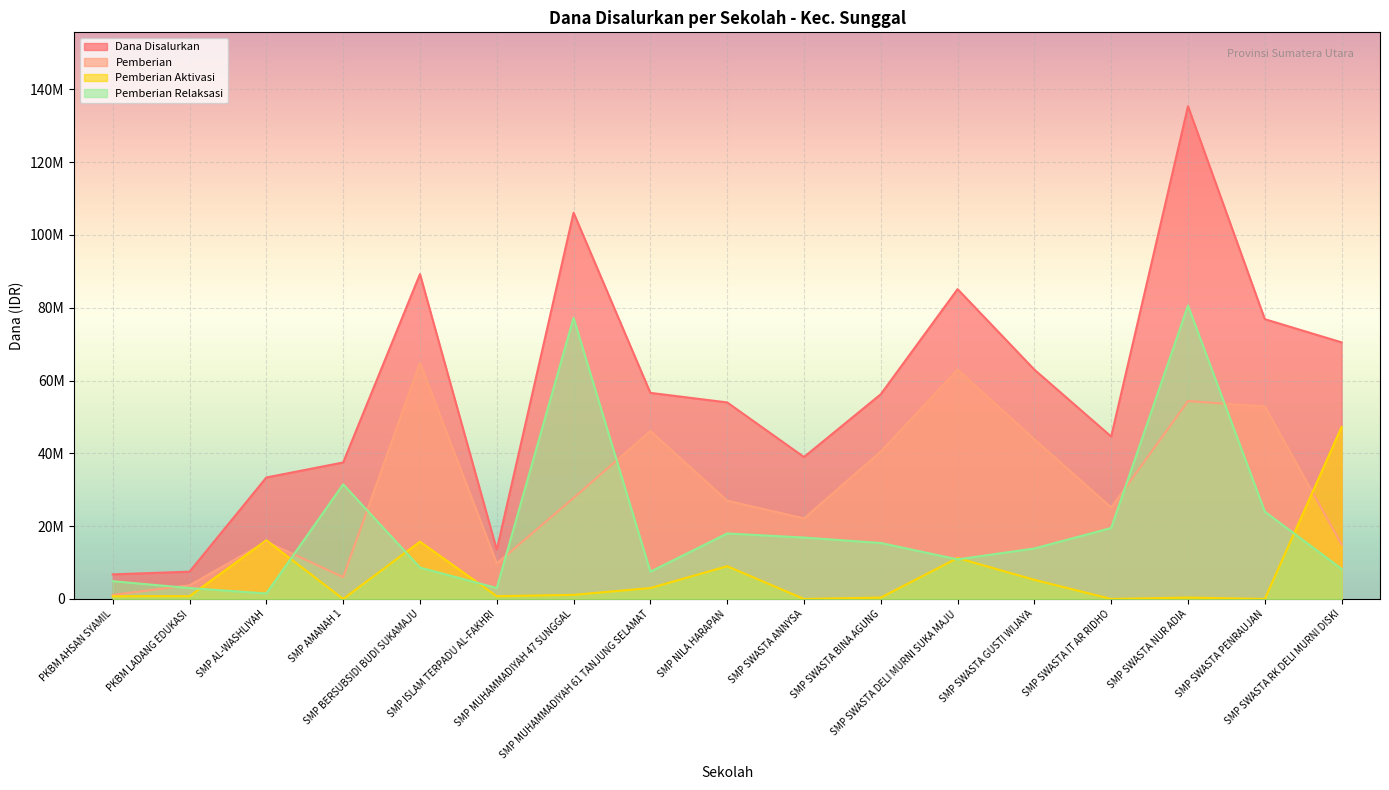

In Pemberian, how many points are higher than both neighbors (excluding endpoints)?

5